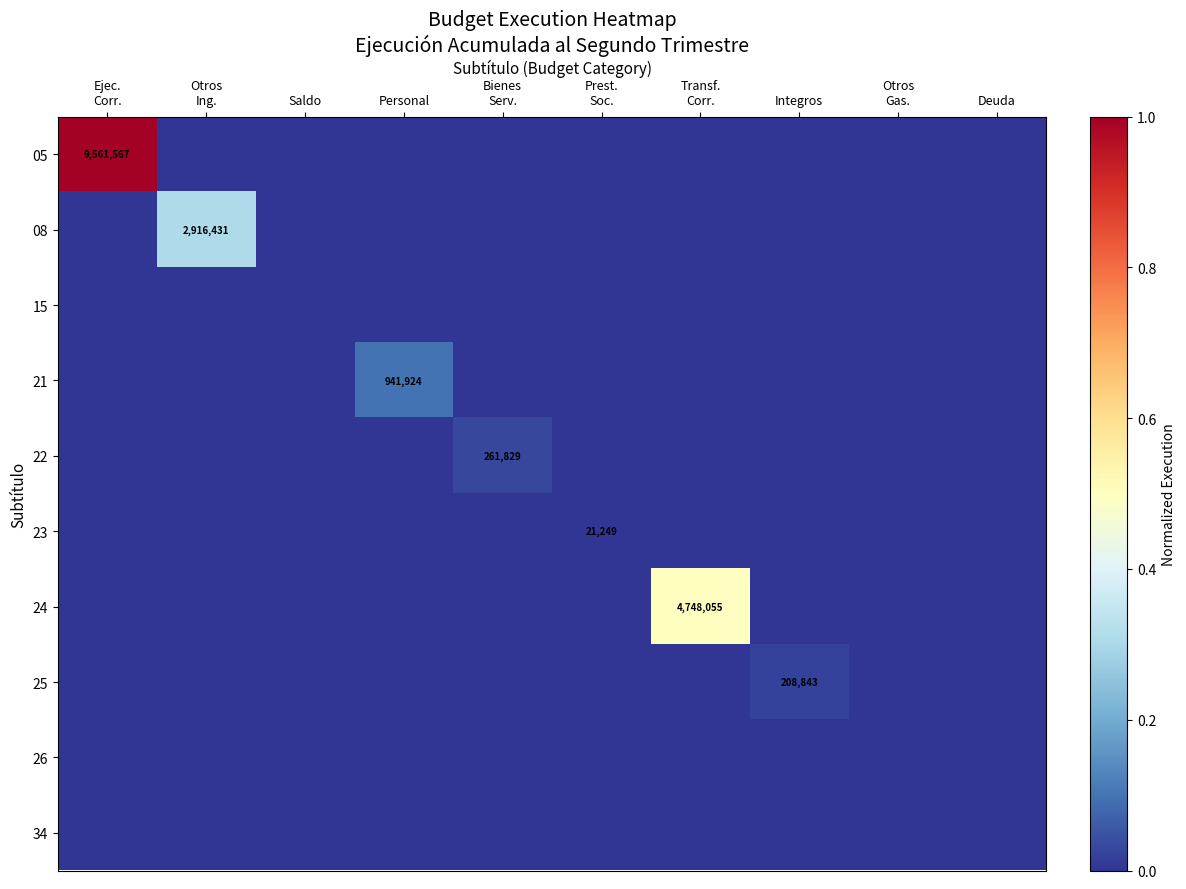

True or false: 34 has a value of 0.0 at Integros.

True